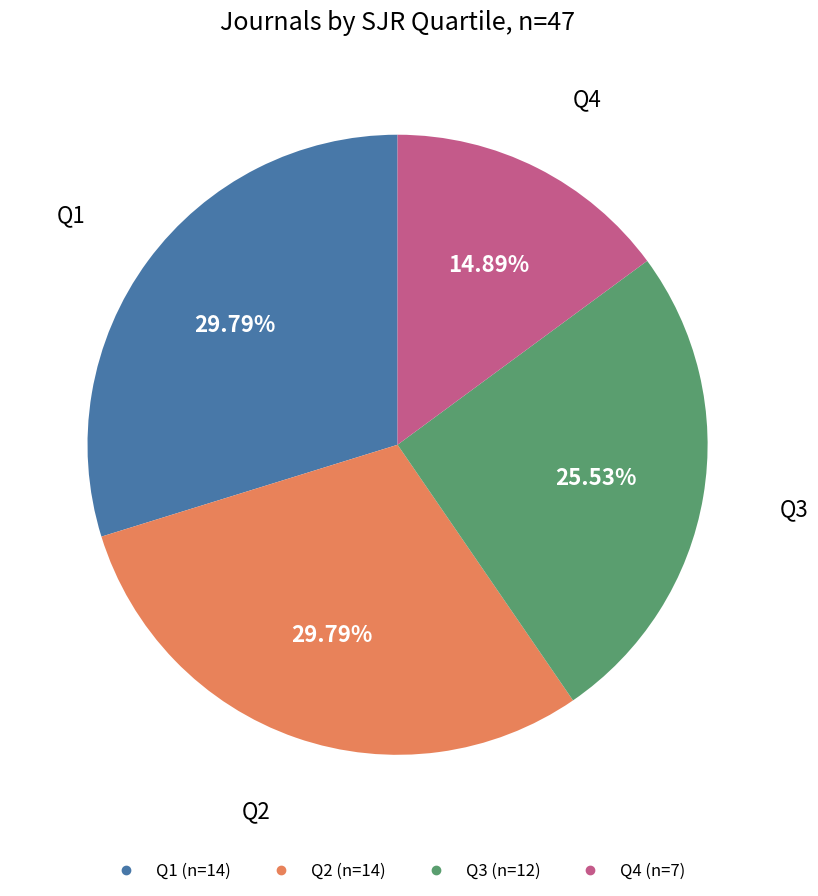

Do Q4 and Q2 together represent more than half of the pie?

No